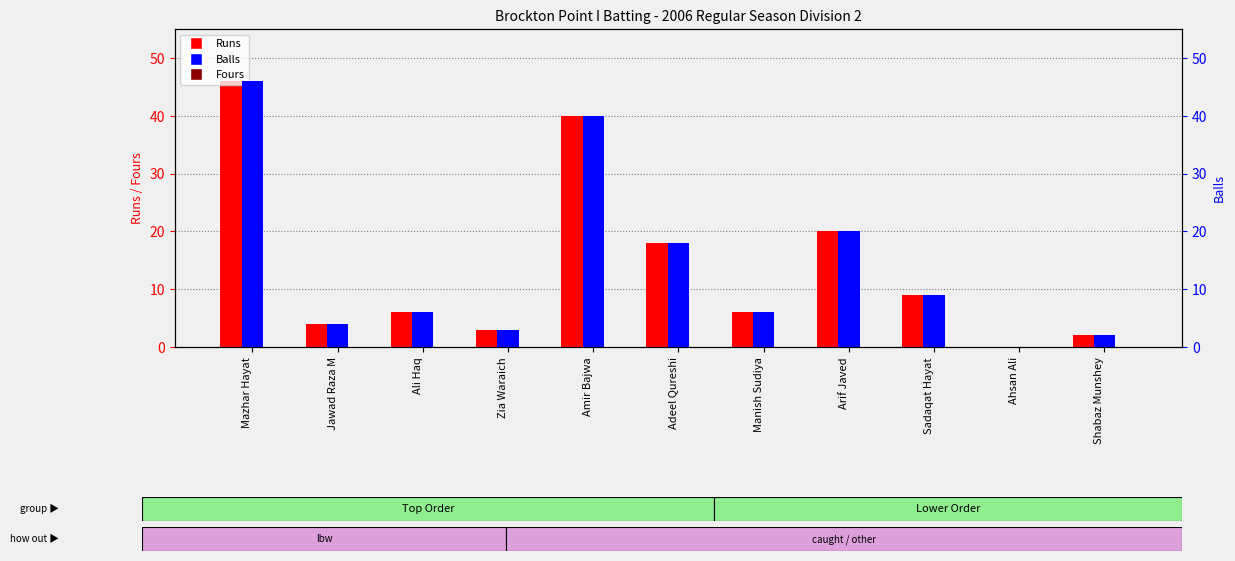

At which category is the sum across all series the highest?

Mazhar Hayat